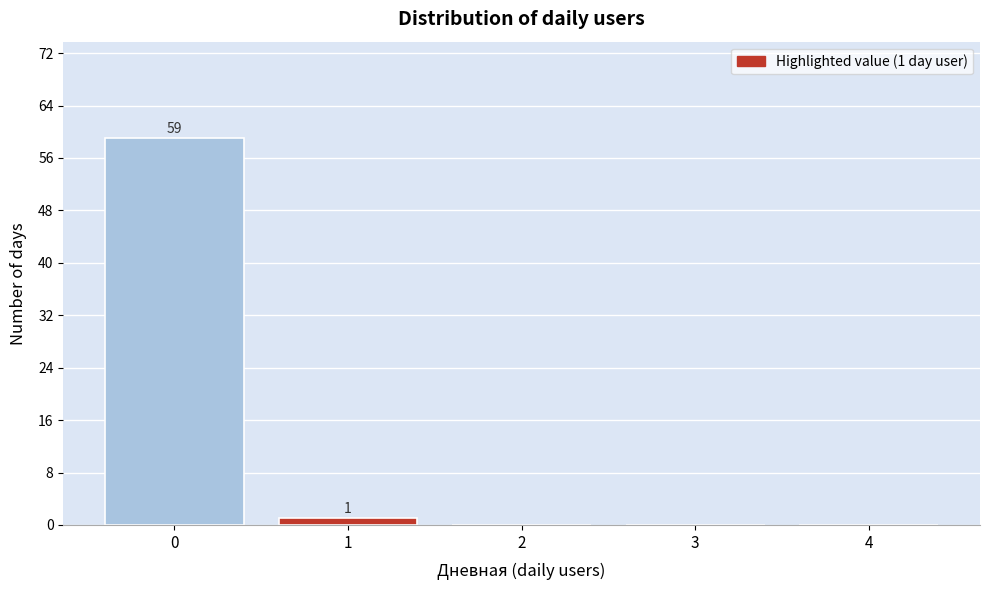

Reading left to right, list all the values displayed in this chart.

0=59	1=1	2=0	3=0	4=0